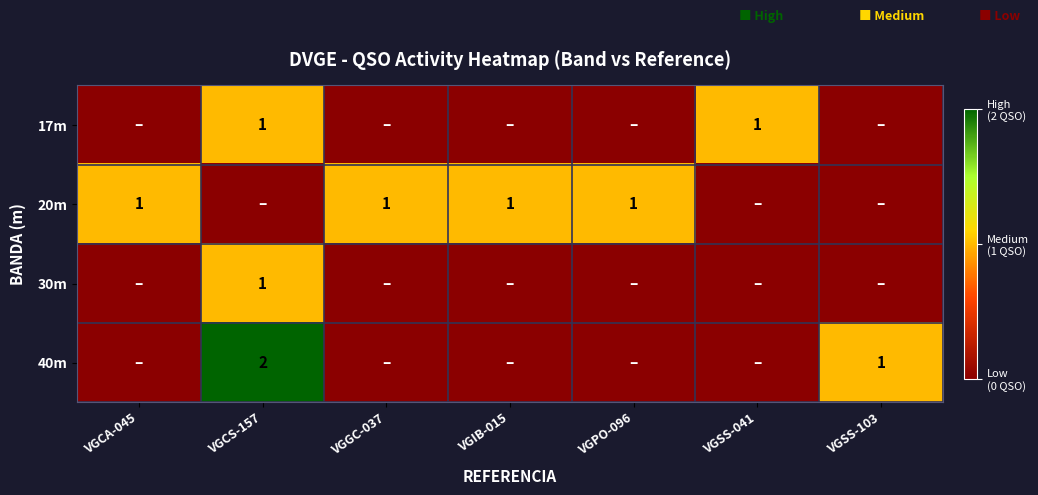

The 20m series shows 2 at VGCA-045. True or false?

False